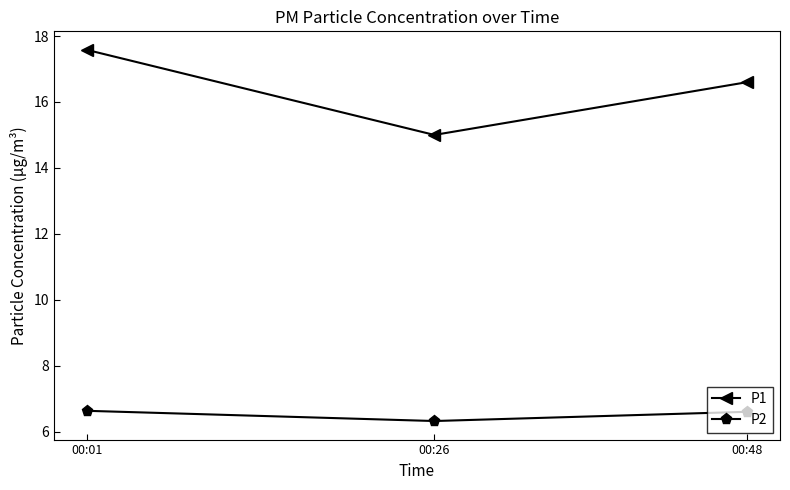

List the series in order of their overall mean, highest first.

P1, P2